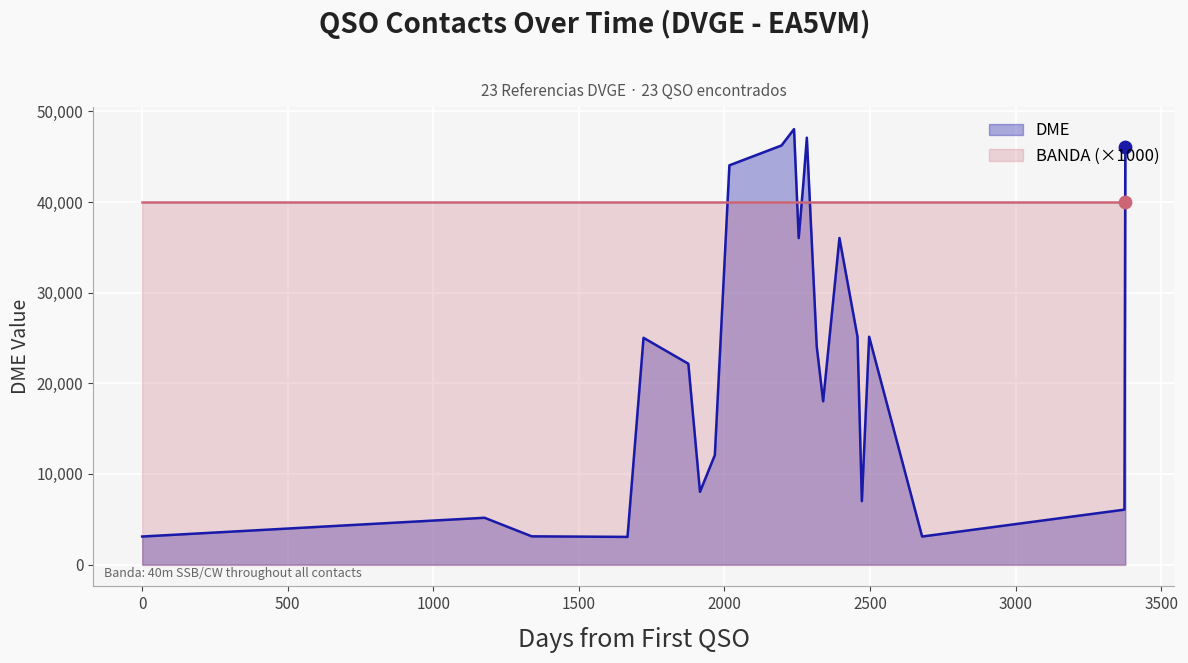

What is the maximum value for DME?

48045